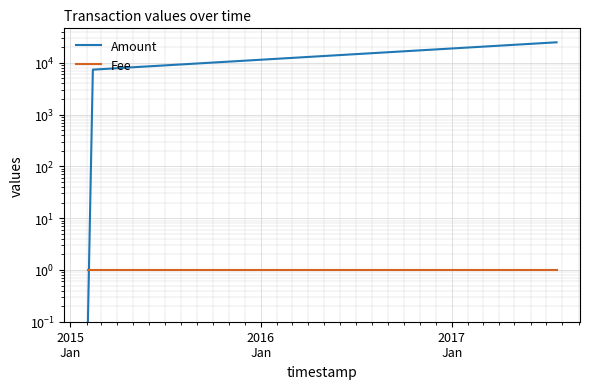

Which category has the lowest value across all series?

2015
Jan